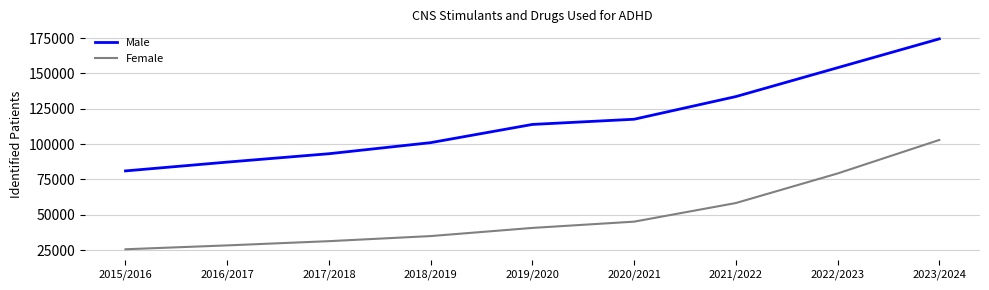

What is the difference between the second highest and minimum values in the Male series?

73014